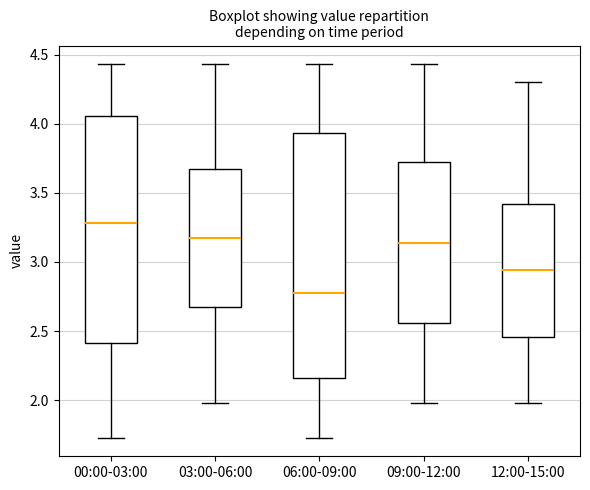

Which box has the lowest median line?

06:00-09:00